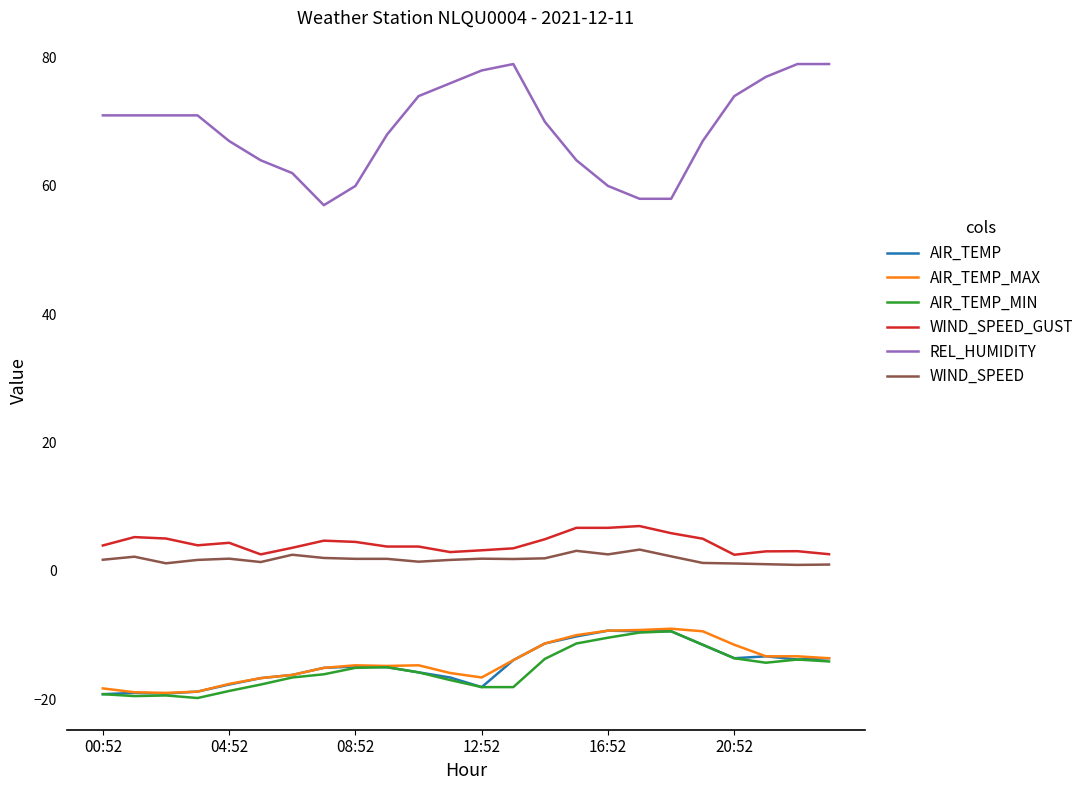

True or false: REL_HUMIDITY and WIND_SPEED intersect in this chart.

False